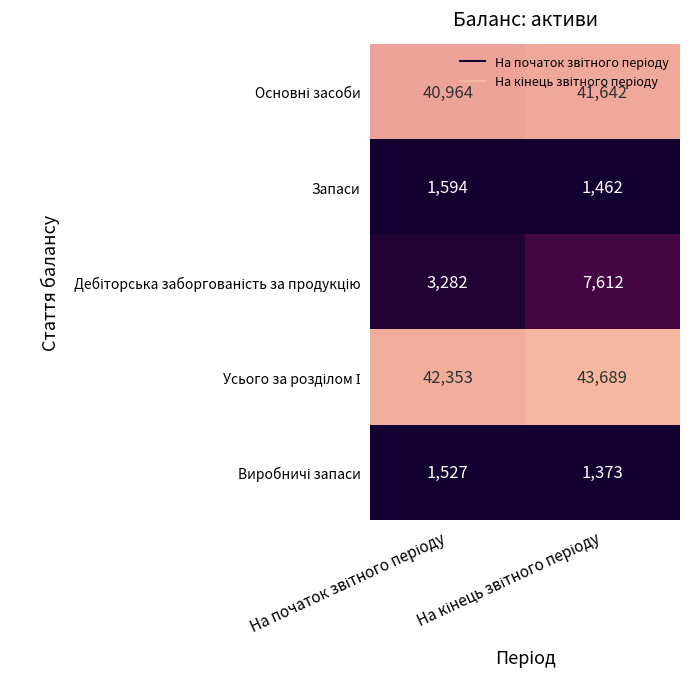

What is the minimum value shown in the chart?

1373